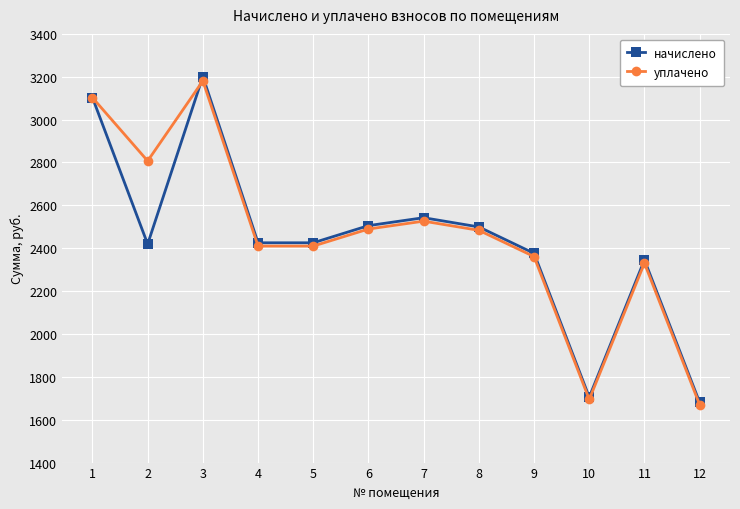

How many values in the уплачено series exceed 2483?

6